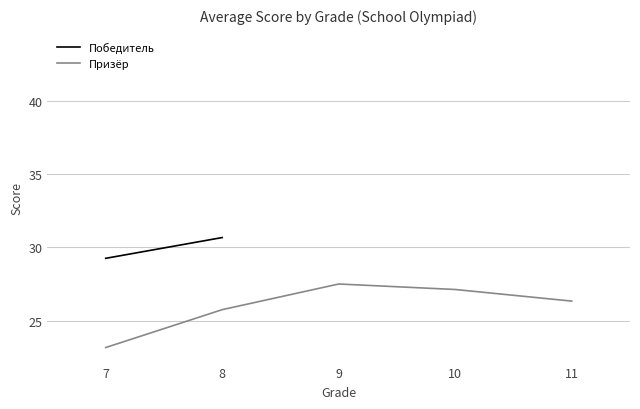

Where is Победитель nearest to the value 36?

8